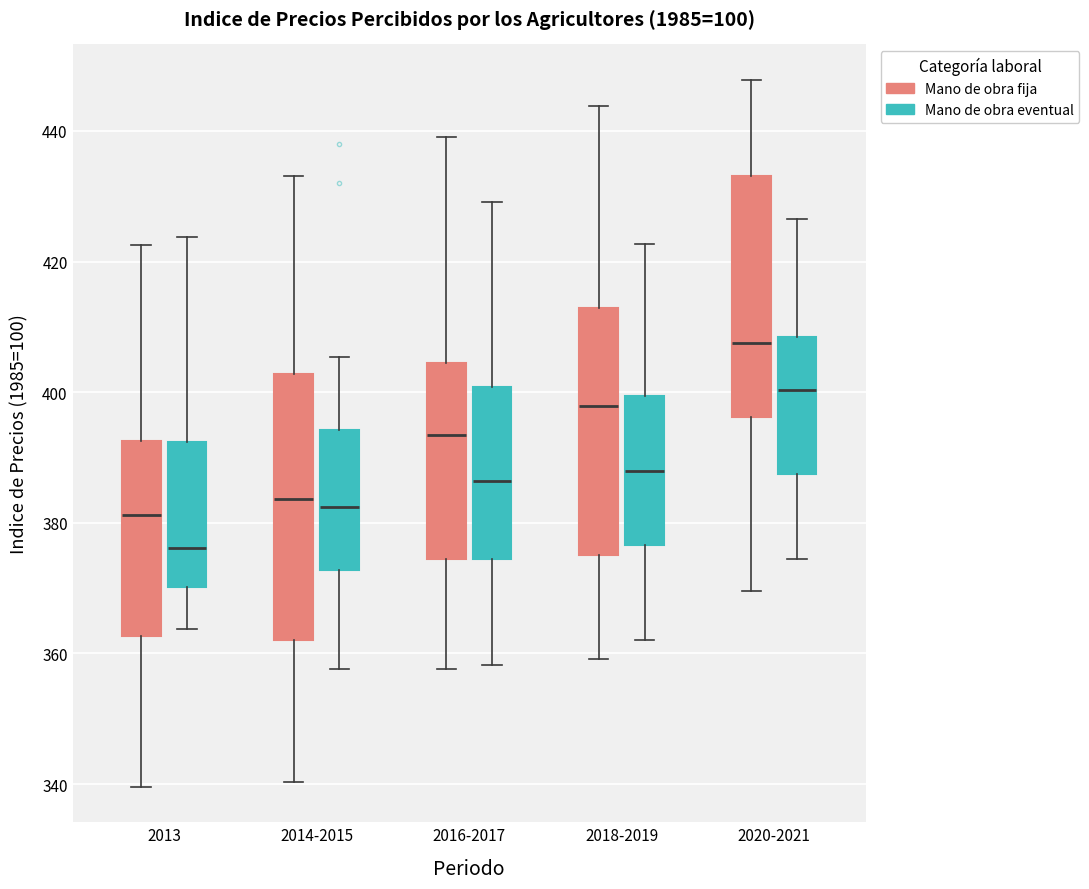

Where does the upper whisker of the box for 2014-2015 (Mano de obra eventual) end on the y-axis? The values are not printed on the chart, so give them approximately, as read against the axis.

406